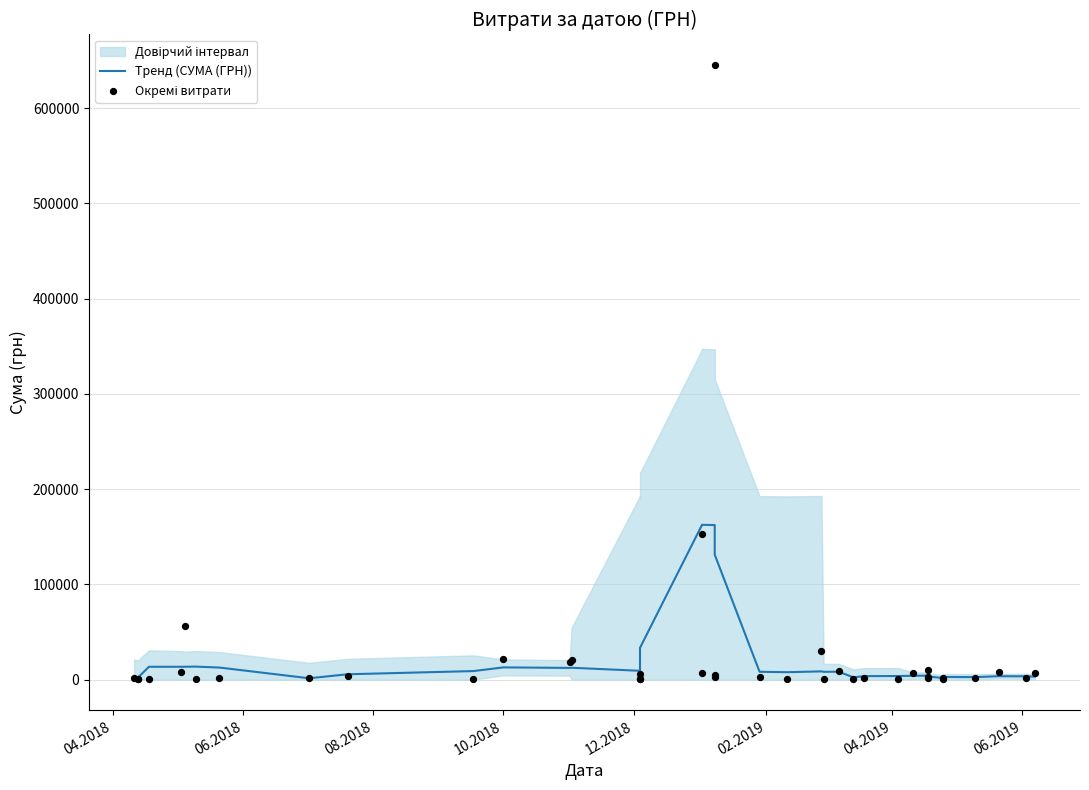

Is the value of Окремі витрати at 12.2018 greater than the value of Тренд (СУМА (ГРН)) at 10.2018?

No